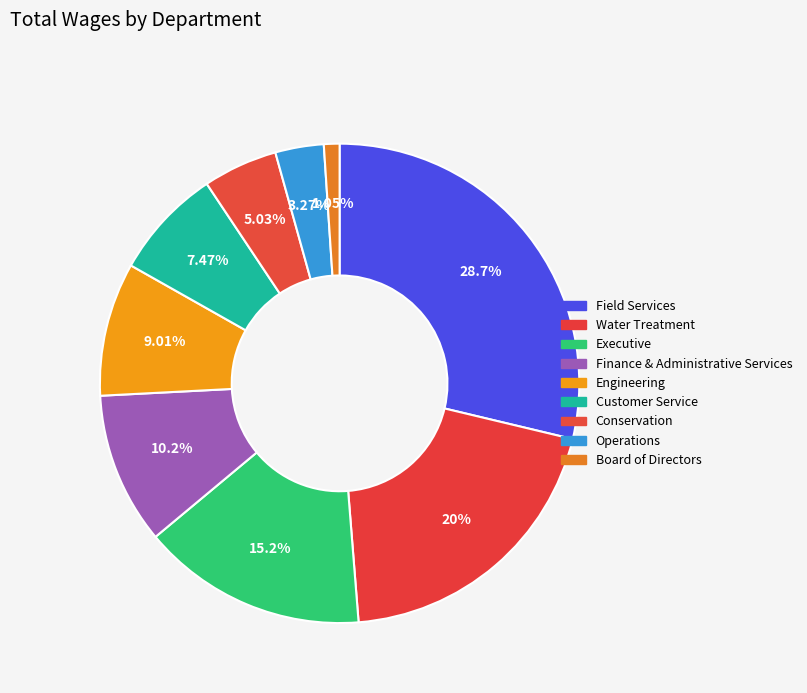

Count the number of slices in the pie.

9